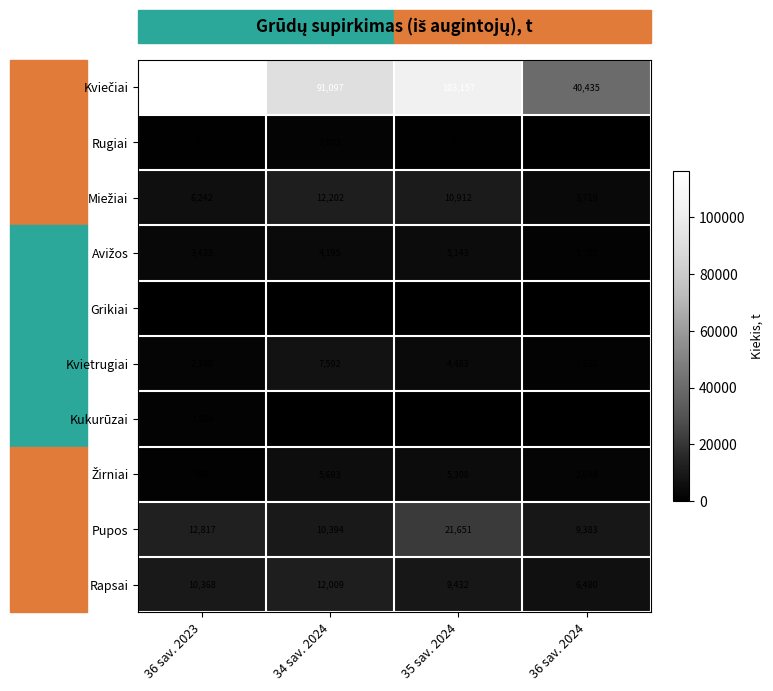

Where is Kukurūzai nearest to the value 900?

34 sav. 2024